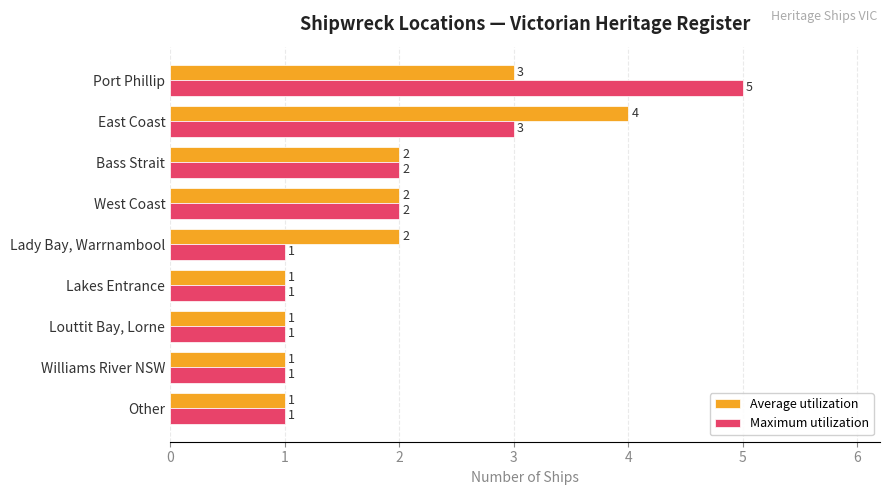

At which category does the chart reach its peak across all series?

Port Phillip